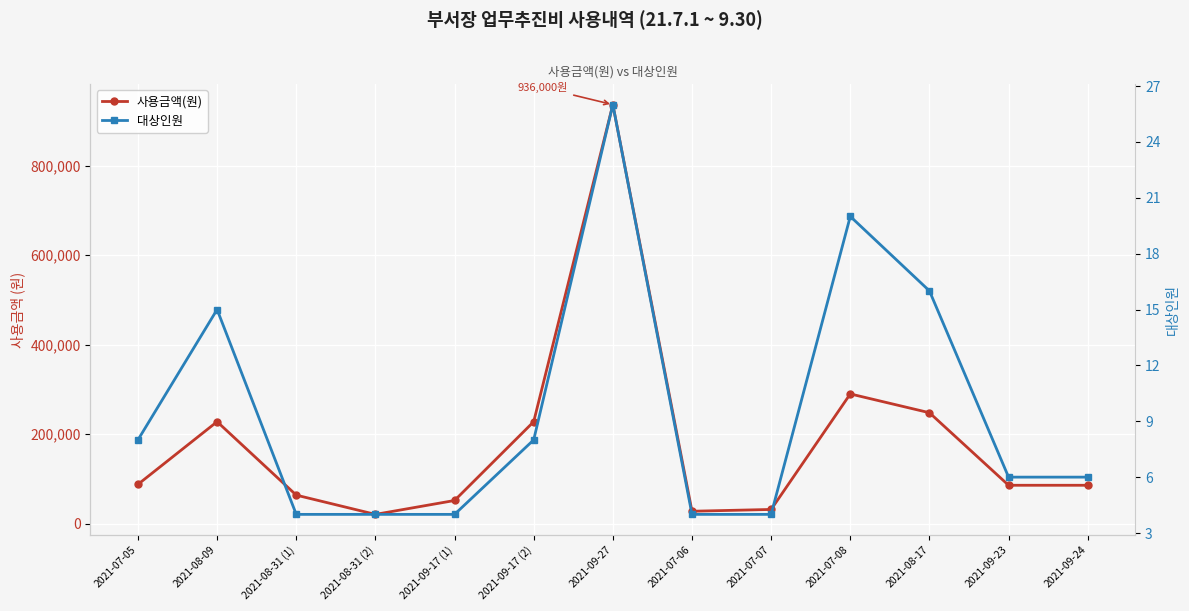

The value of 사용금액(원) at 2021-09-27 is 936000. True or false?

True